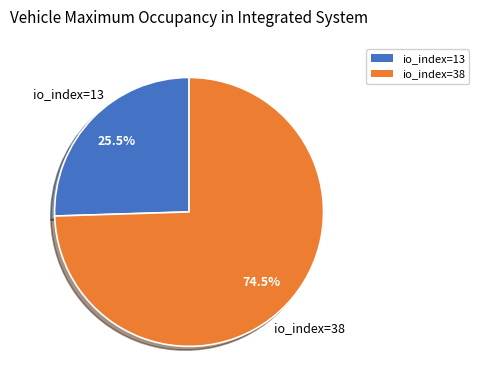

Is it true that io_index=38 is 61% of the pie?

False